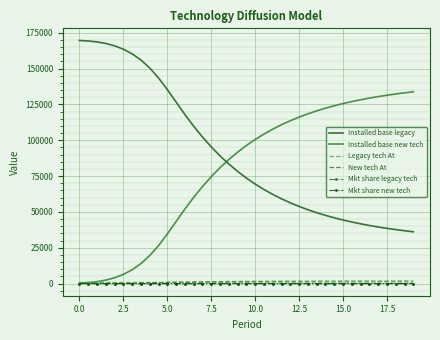

True or false: Mkt share new tech and Installed base legacy intersect in this chart.

False